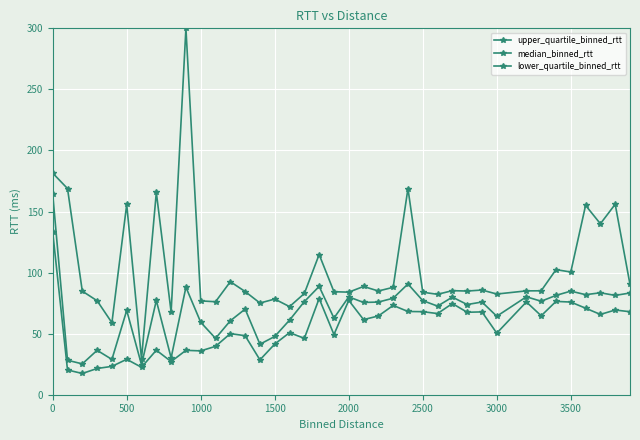

How many distinct data groups are displayed?

3